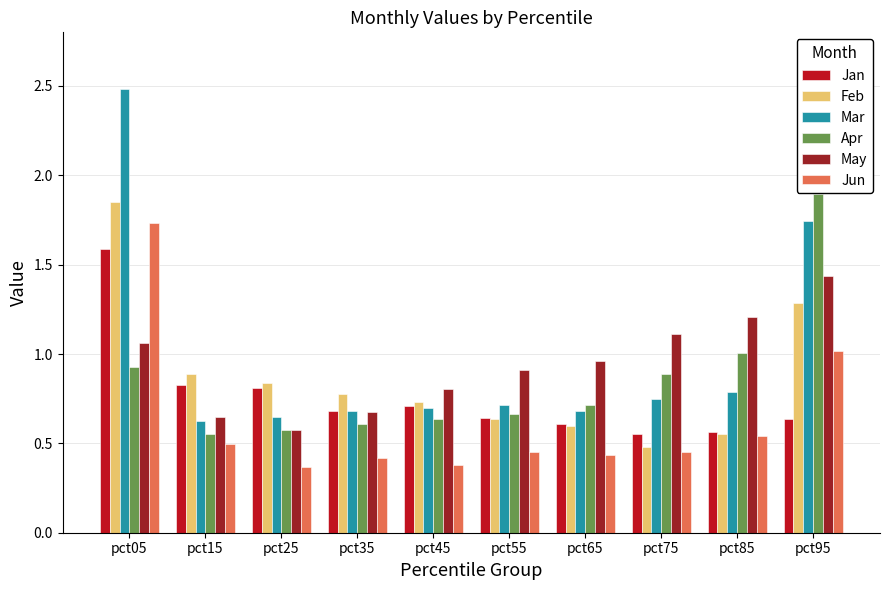

What is the approximate value of Feb at pct95?

1.3